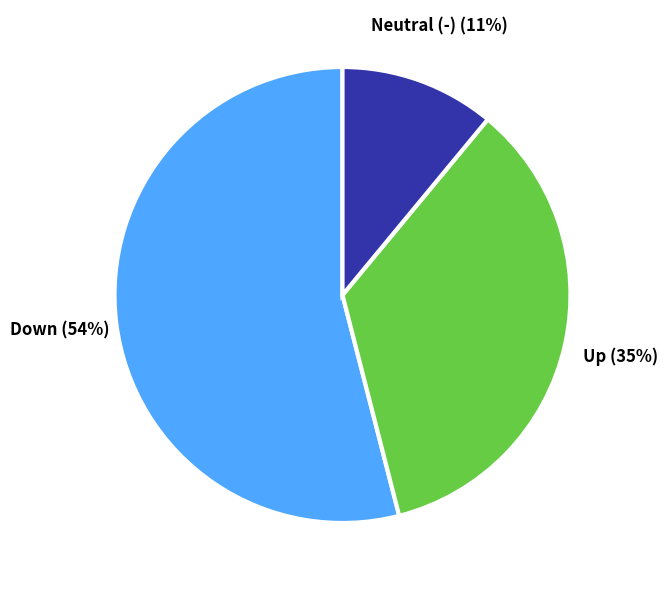

Does any single category account for the majority?

Yes